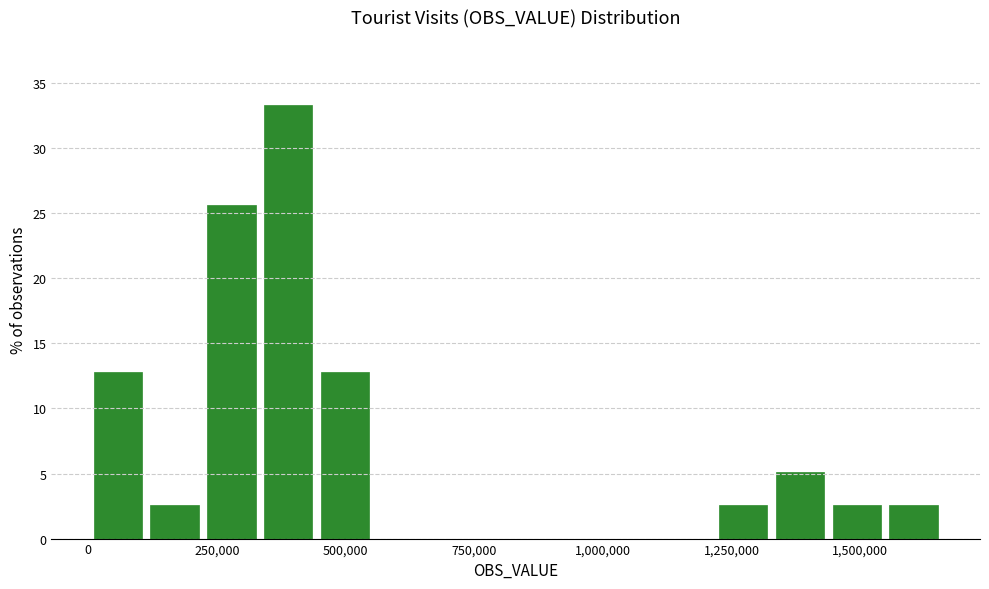

Read against the x-axis, roughly where is the centre of the tallest bar?

400000